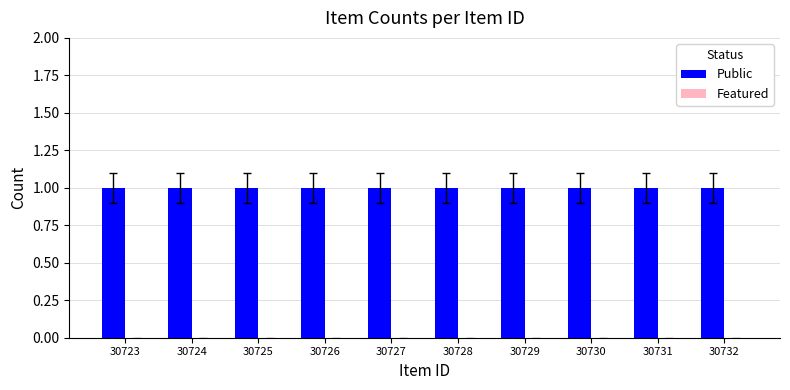

Which category has the highest value in the Public series?

30723